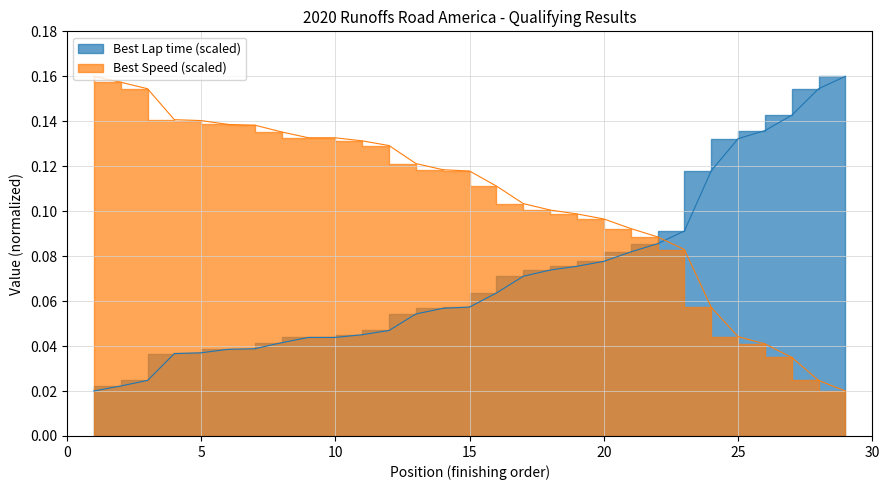

At which category does the chart reach its minimum across all series?

1